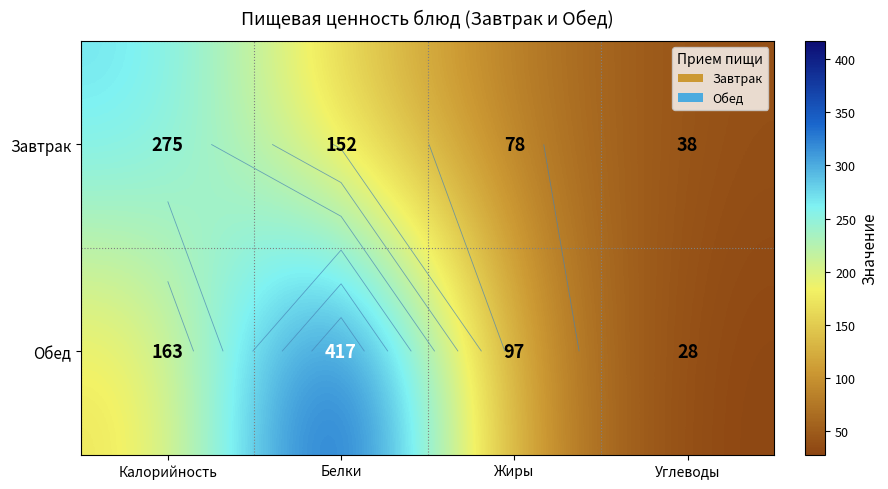

What is the approximate value of Завтрак at Белки, to the nearest 10?

150